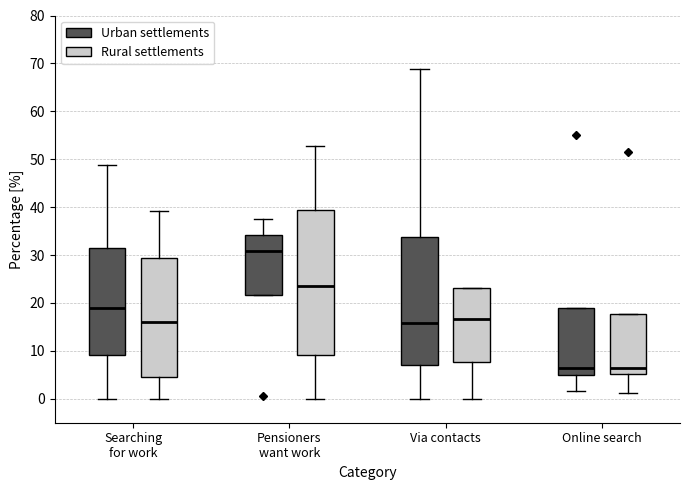

Reading left to right, transcribe this box plot: for each box, give where its median line is, the range the box spans, and where its two whiskers end, as read against the y-axis. The values are not printed on the chart, so give them approximately, as read against the axis.

Searching for work (Urban settlements): median 19, box 9 to 32, whiskers 0 to 49
Searching for work (Rural settlements): median 16, box 5 to 29, whiskers 0 to 39
Pensioners want work (Urban settlements): median 31, box 22 to 34, whiskers 22 to 38
Pensioners want work (Rural settlements): median 24, box 9 to 39, whiskers 0 to 53
Via contacts (Urban settlements): median 16, box 7 to 34, whiskers 0 to 69
Via contacts (Rural settlements): median 17, box 8 to 23, whiskers 0 to 23
Online search (Urban settlements): median 6, box 5 to 19, whiskers 2 to 19
Online search (Rural settlements): median 6, box 5 to 18, whiskers 1 to 18